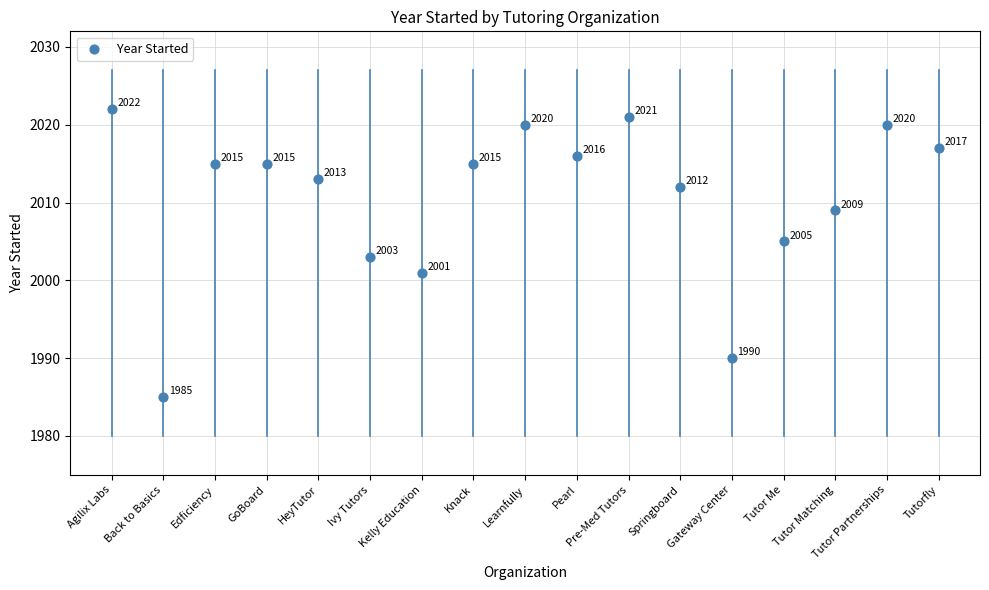

What Y value in the scatter plot is closest to 2003?

2003